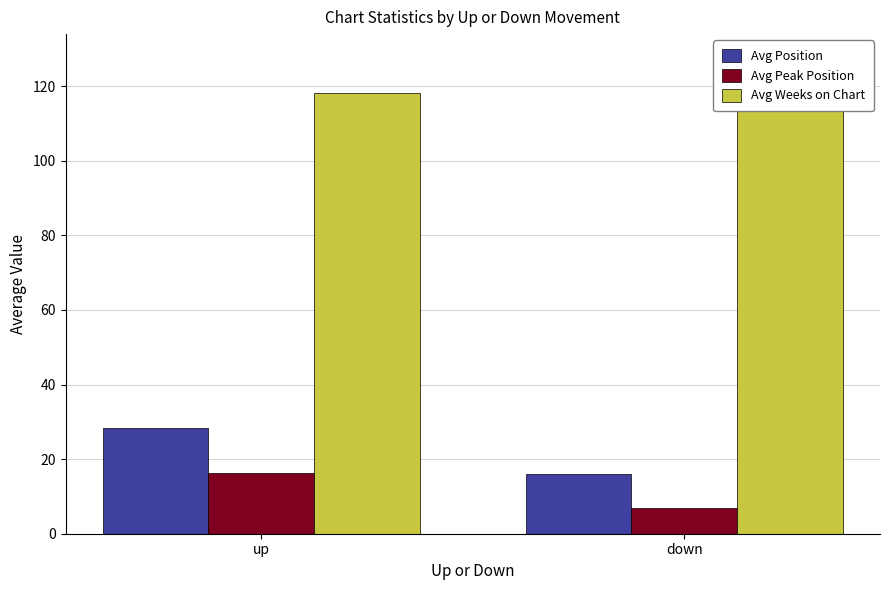

How many groups of bars are there?

2